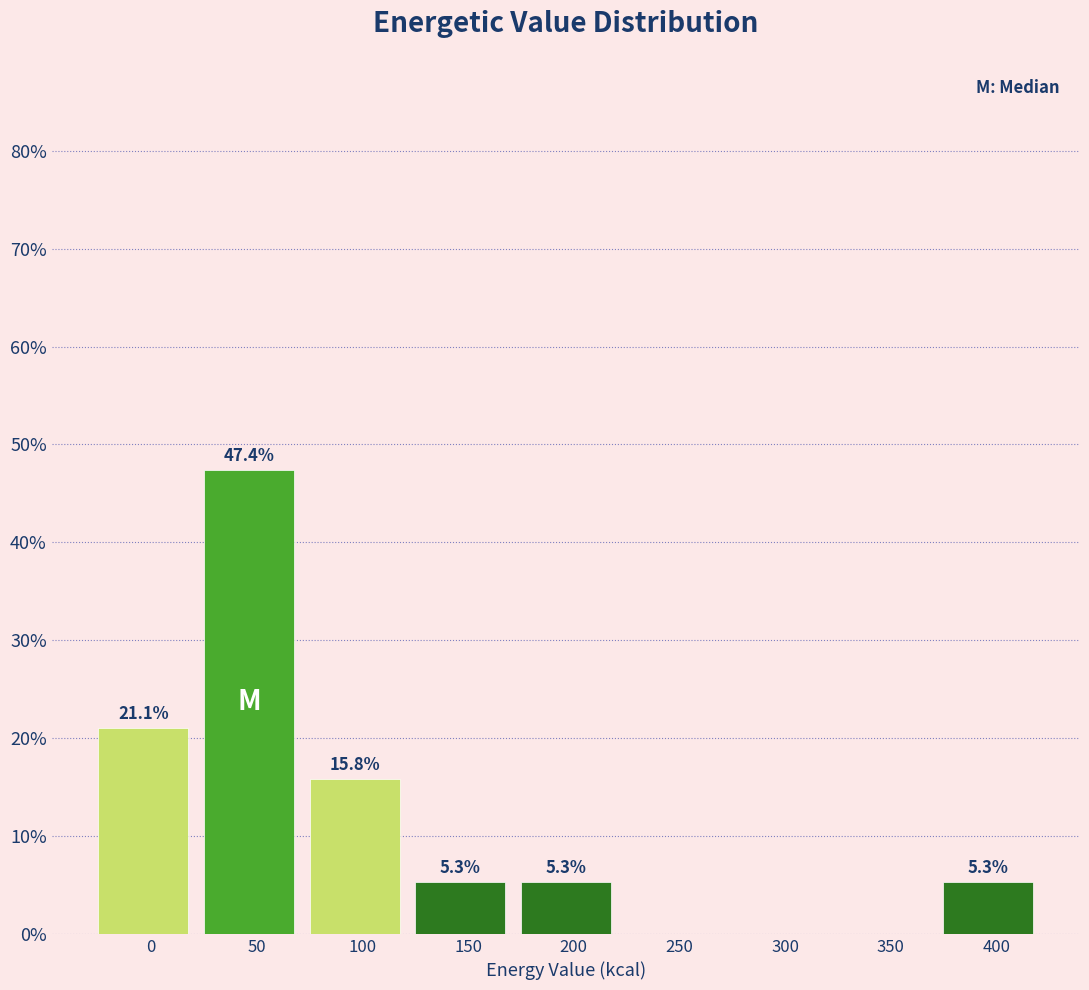

Reading right to left, transcribe all the data shown in this chart.

400=5.3	350=0.0	300=0.0	250=0.0	200=5.3	150=5.3	100=15.8	50=47.4	0=21.1